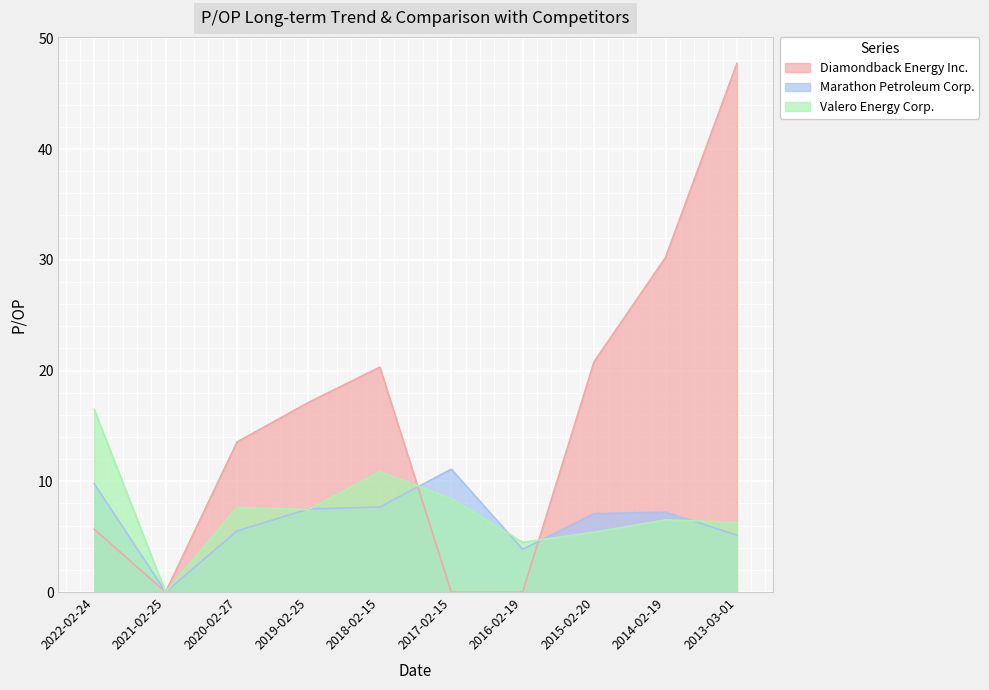

Where is the first local maximum for Marathon Petroleum Corp.?

2017-02-15